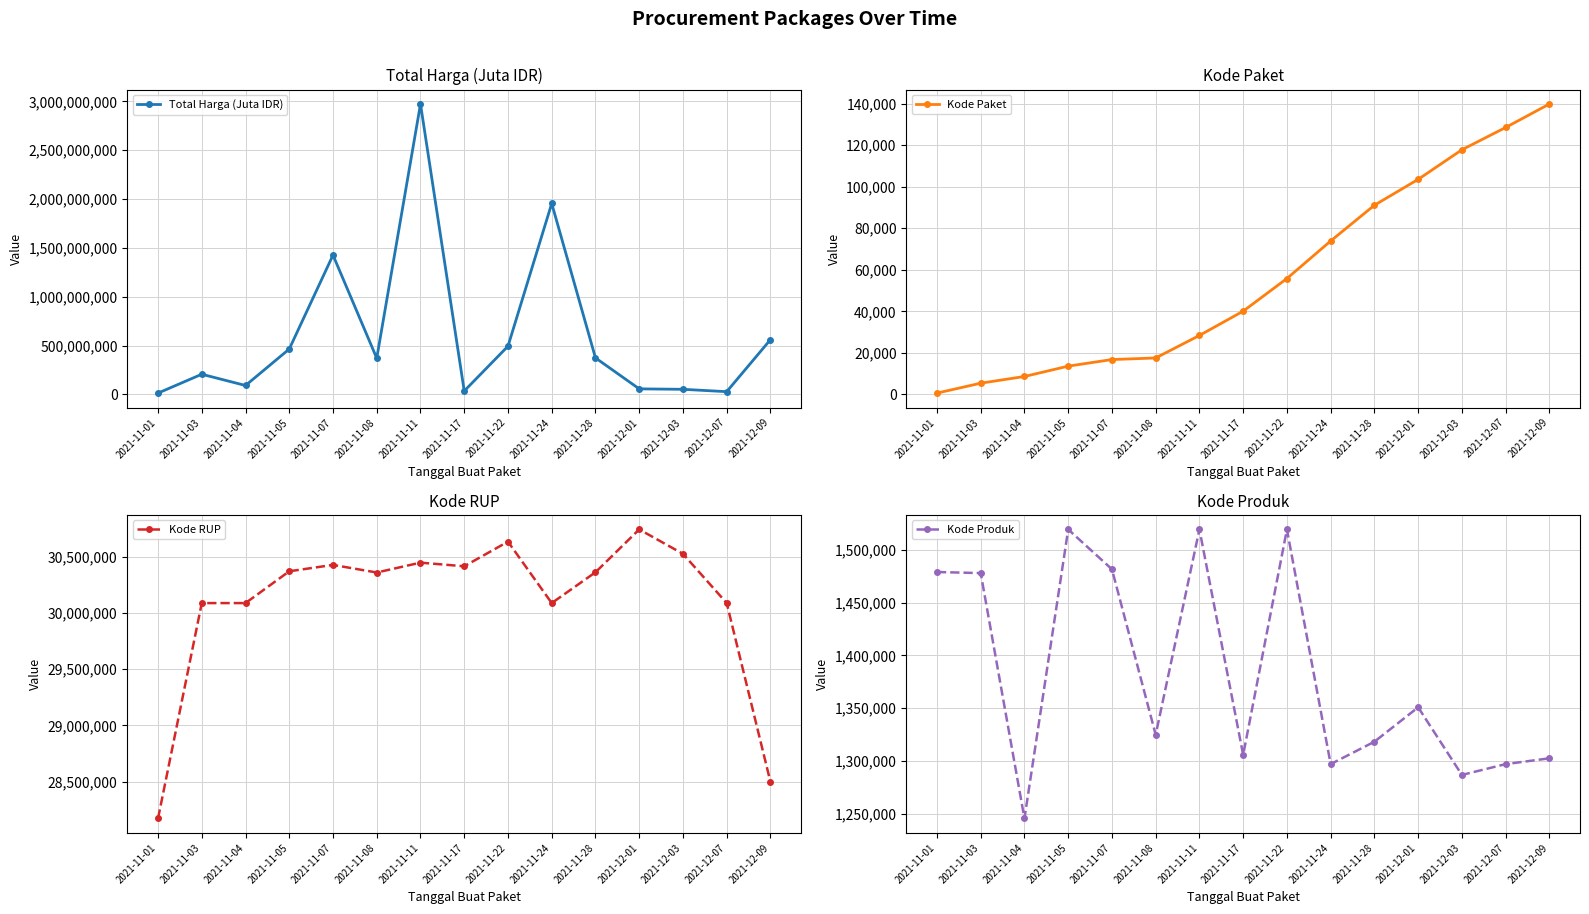

True or false: Kode Produk and Kode RUP cross at least once.

False